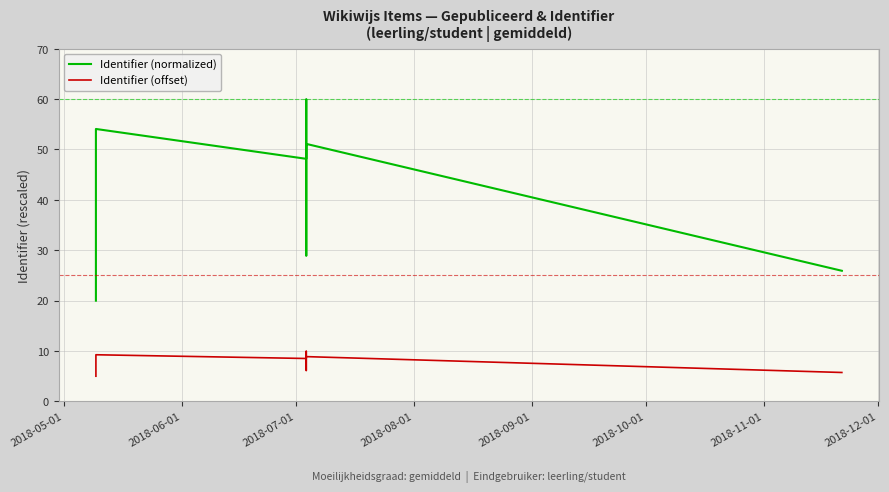

What is the label of the 7th point from the right?

2018-12-01